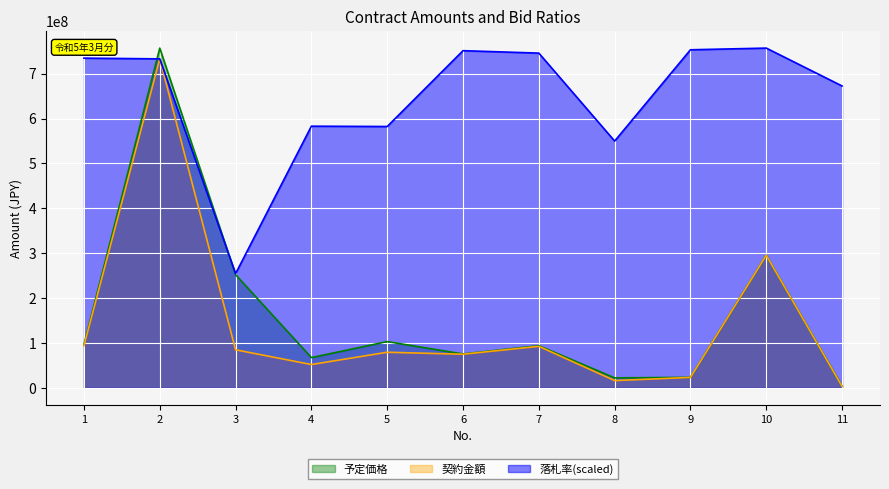

Which series changed the most between 1 and 9?

予定価格